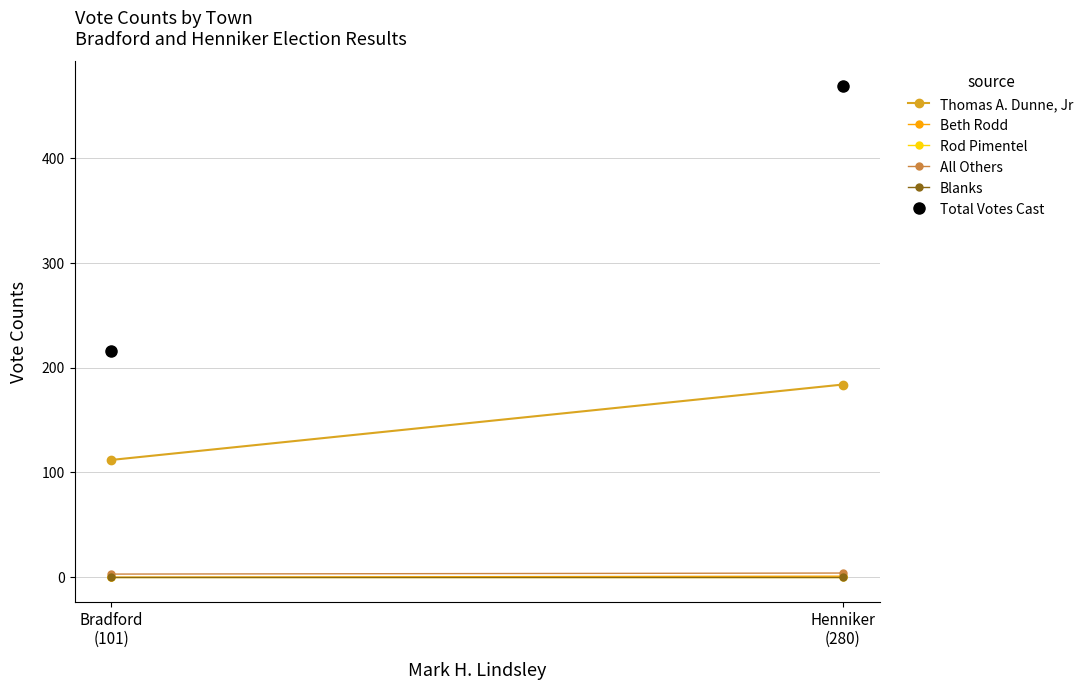

How many categories are shown in the chart?

2